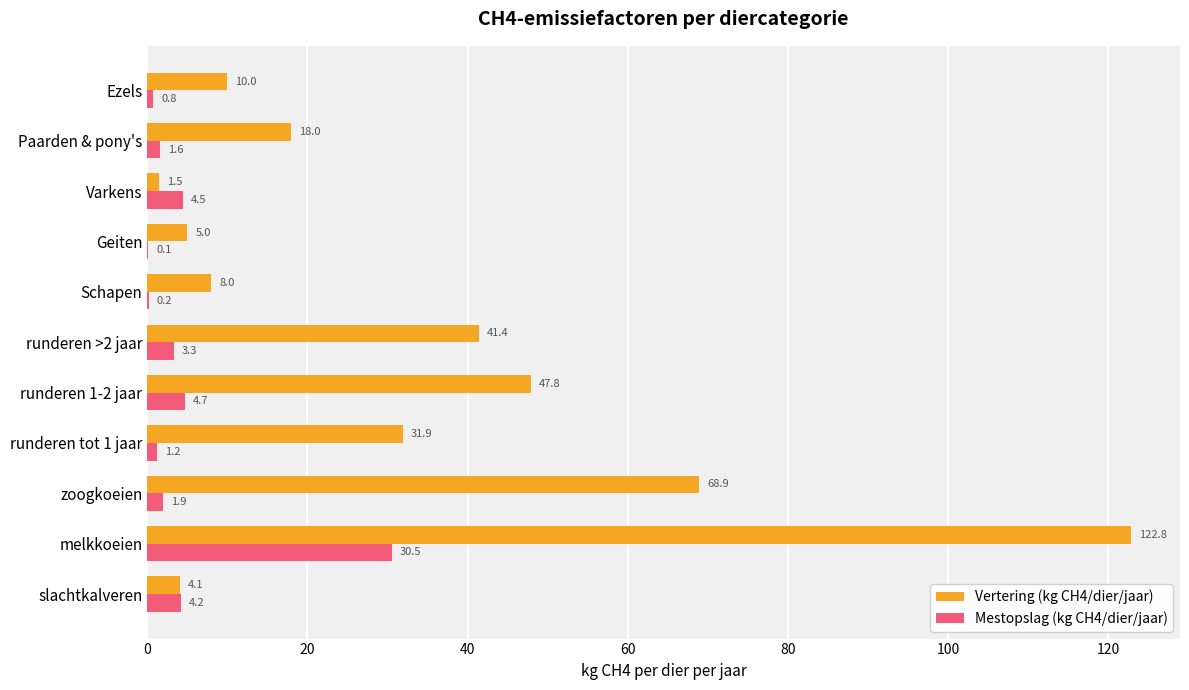

Which series changed the most between runderen 1-2 jaar and Schapen?

Vertering (kg CH4/dier/jaar)